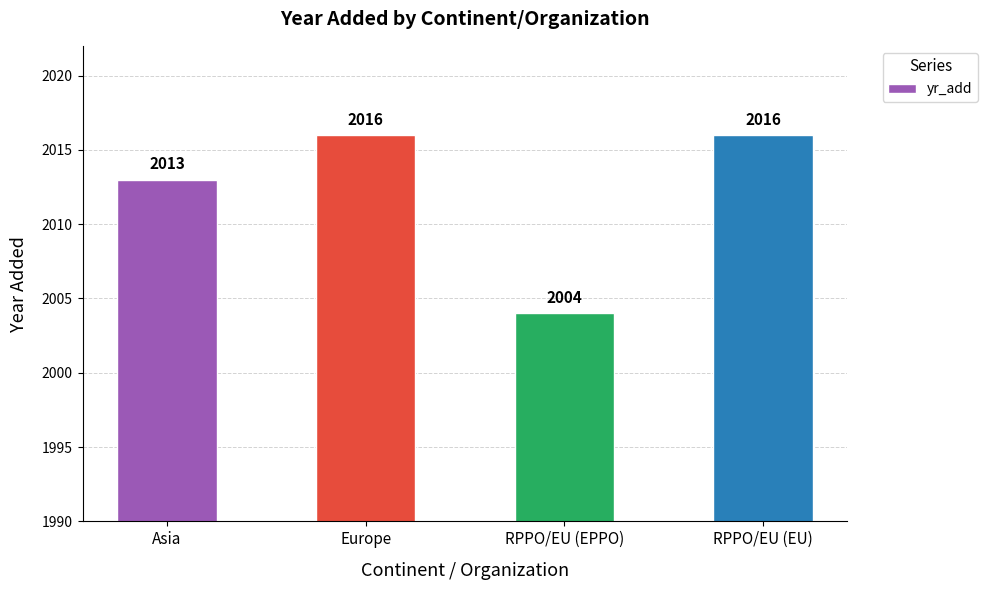

Reading left to right, list all the values displayed in this chart.

Asia=2013	Europe=2016	RPPO/EU (EPPO)=2004	RPPO/EU (EU)=2016